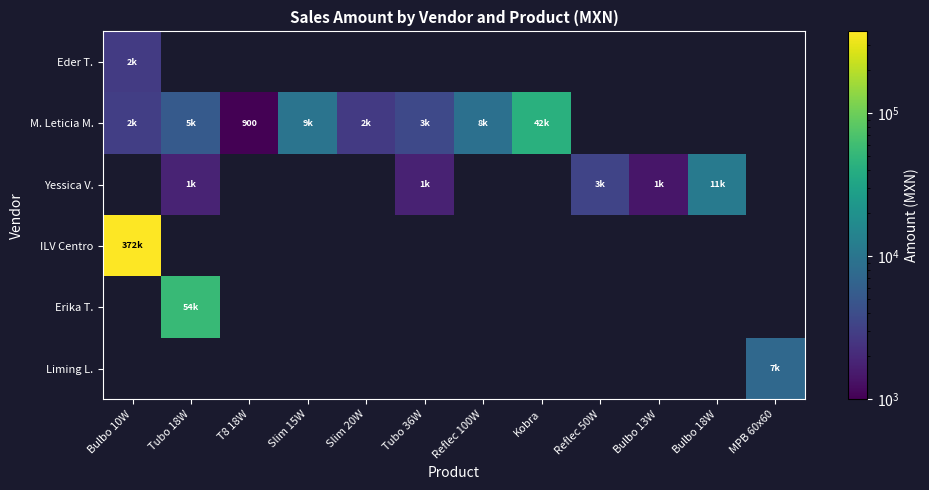

Which category has the highest value in the Eder T. series?

Bulbo 10W